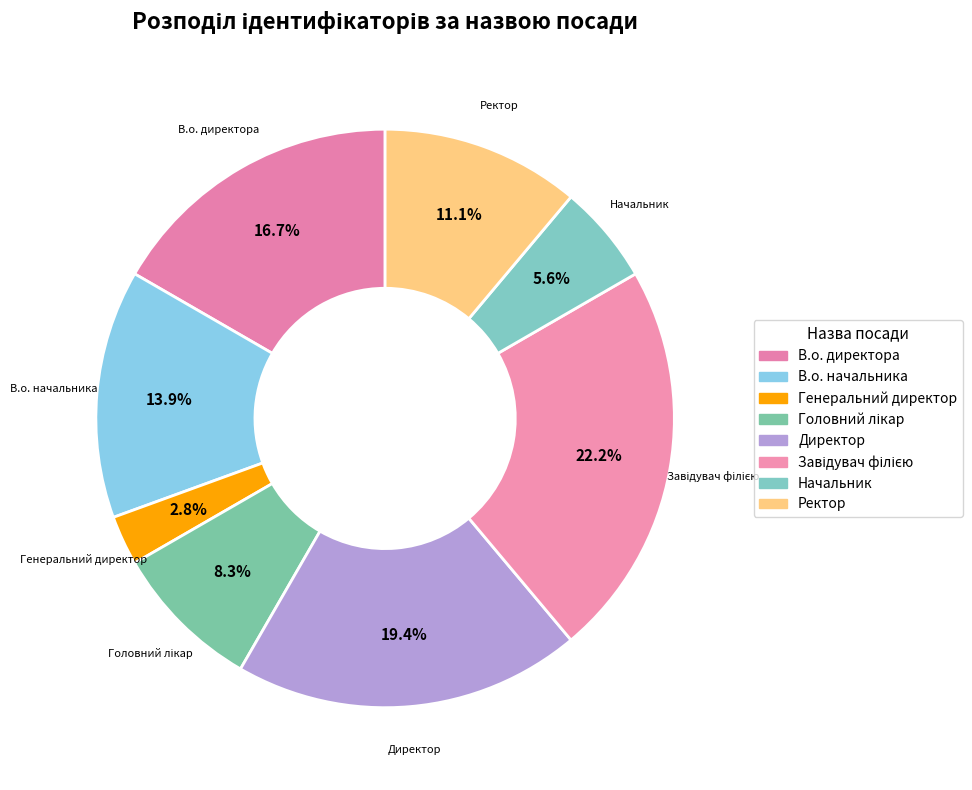

How many segments does this pie chart have?

8